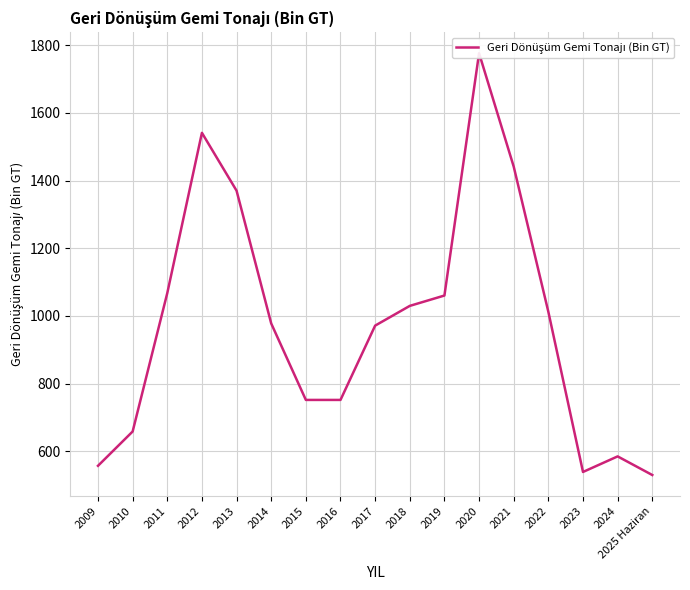

Rank the categories by value from lowest to highest.

2025 Haziran, 2023, 2009, 2024, 2010, 2015, 2016, 2017, 2014, 2022, 2018, 2019, 2011, 2013, 2021, 2012, 2020